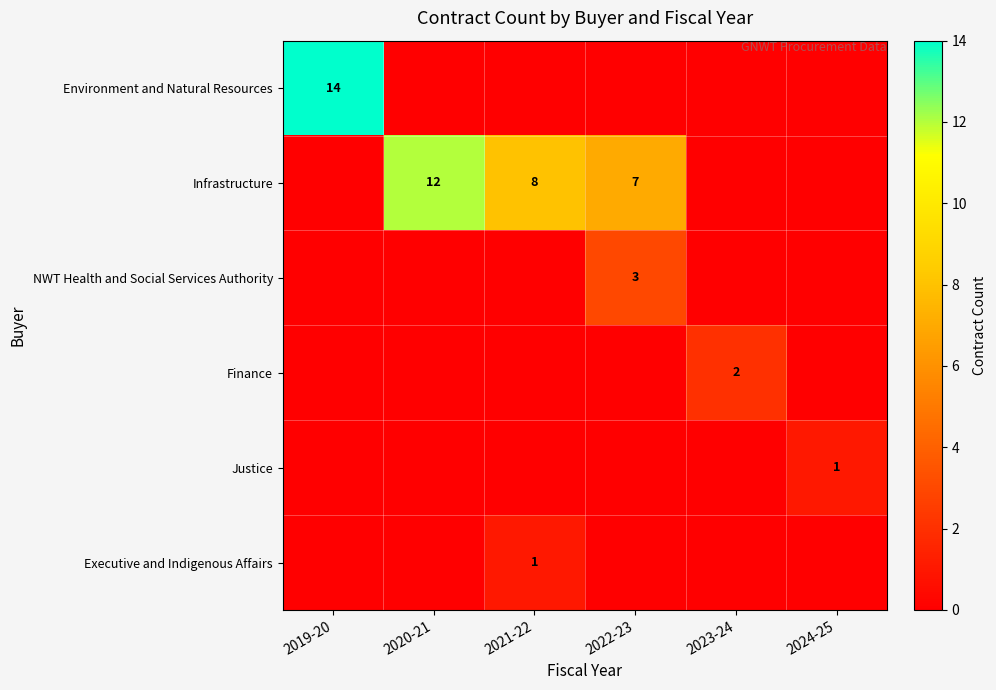

Is it true that Infrastructure equals 12 at 2022-23?

False